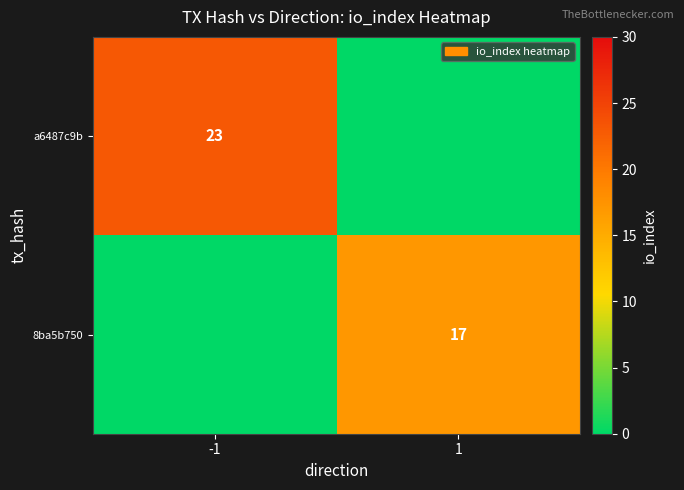

At how many categories does at least one series exceed 1?

2